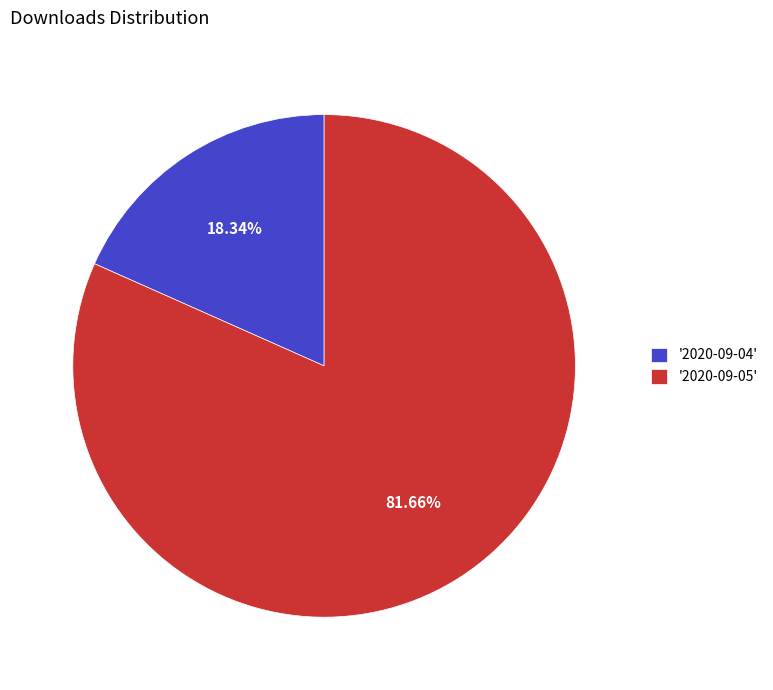

Combined, do '2020-09-05' and '2020-09-04' account for over 50%?

Yes